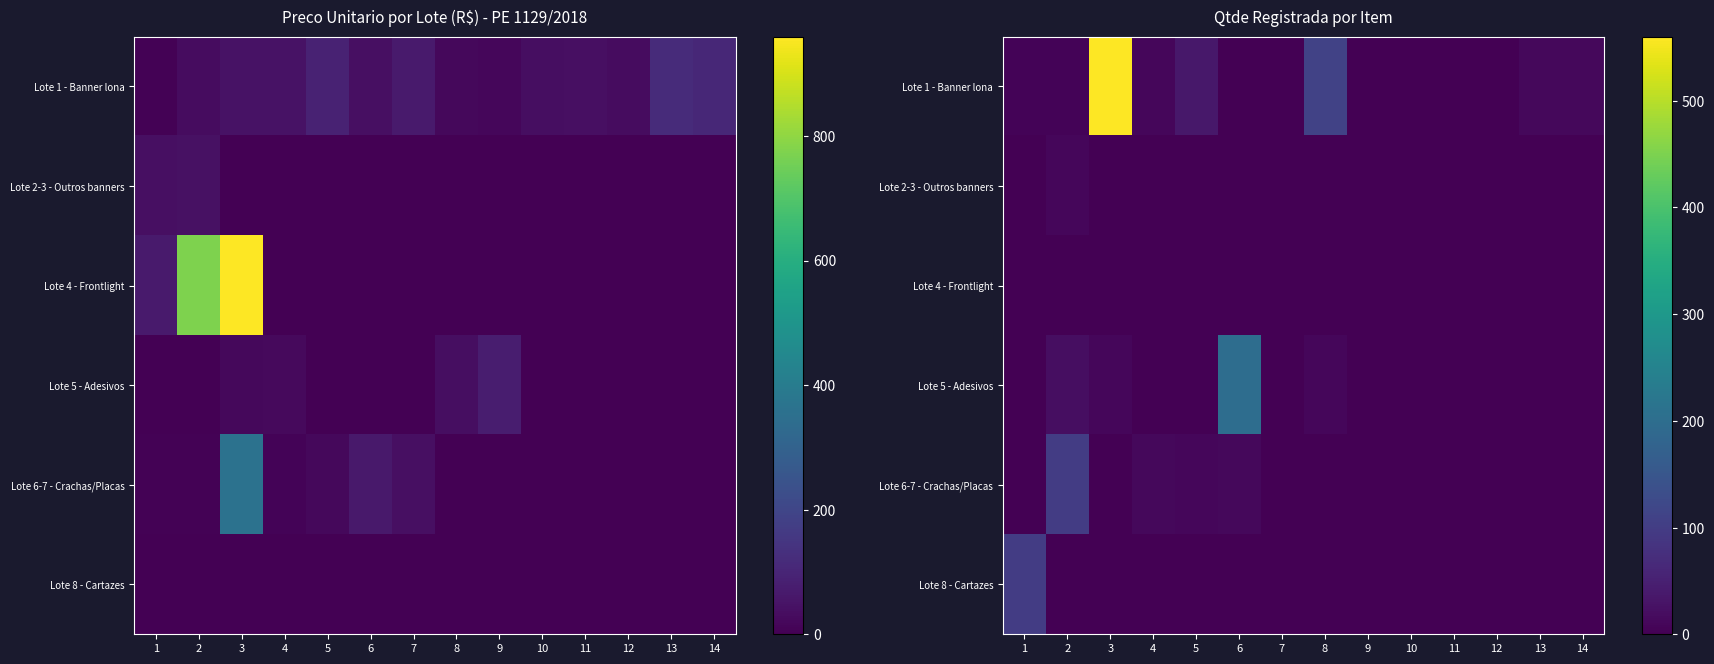

How many values in the Lote 6-7 - Crachas/Placas series exceed 0?

5